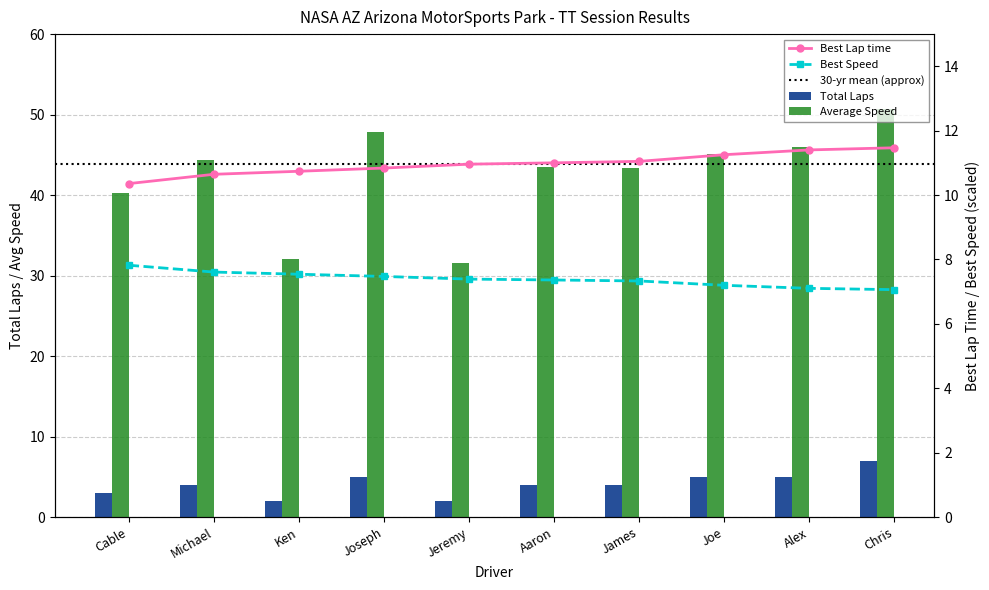

What is the sum of all Best Speed values?

73.9